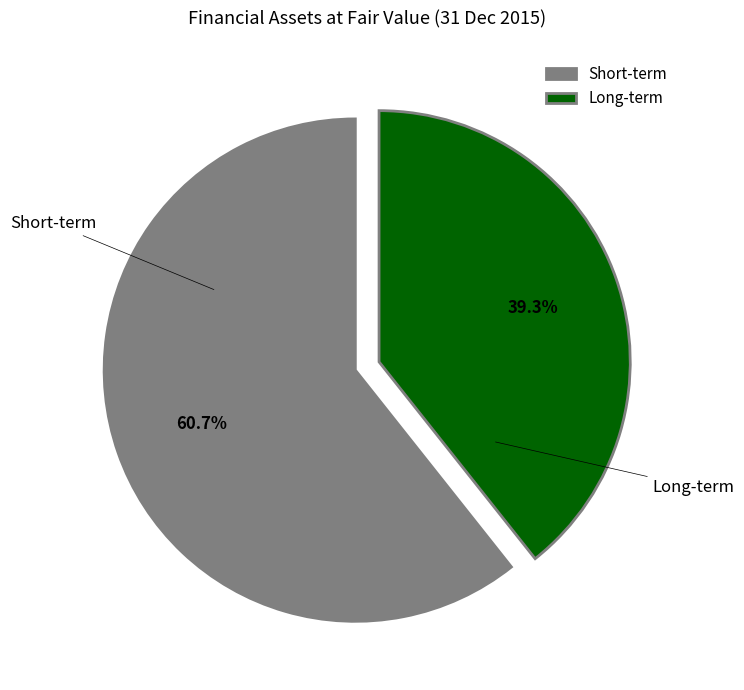

Which category accounts for the majority?

Short-term